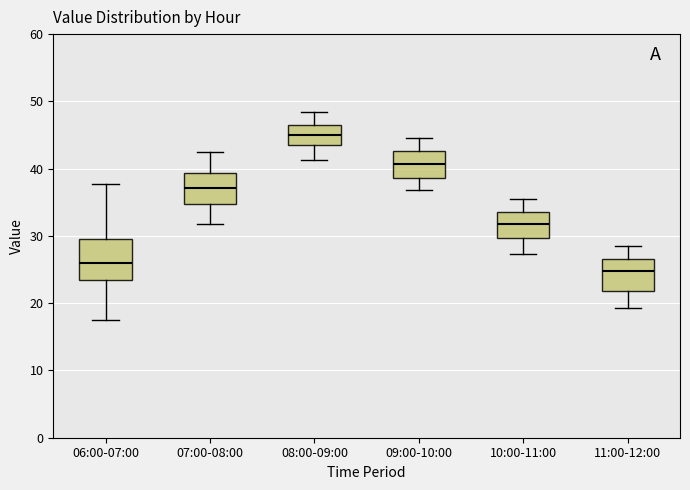

Where is the upper edge of the box for 07:00-08:00 on the y-axis? The values are not printed on the chart, so give them approximately, as read against the axis.

39